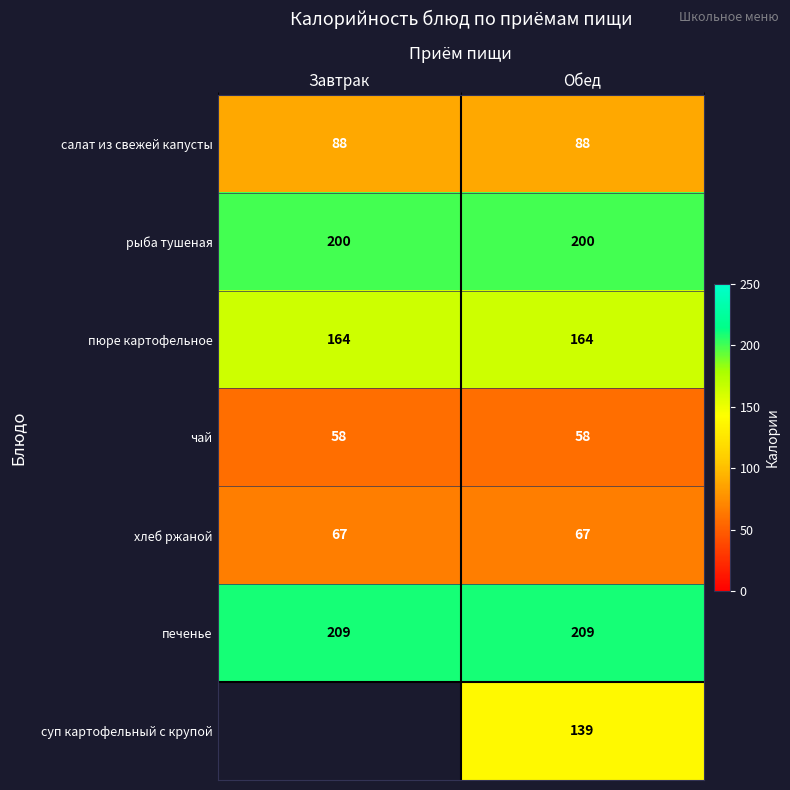

What is the difference between the highest and lowest values at Обед?

151